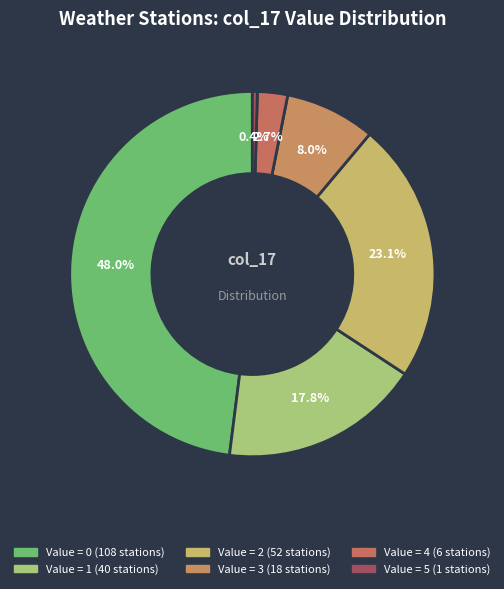

How many slices are in this pie chart?

6